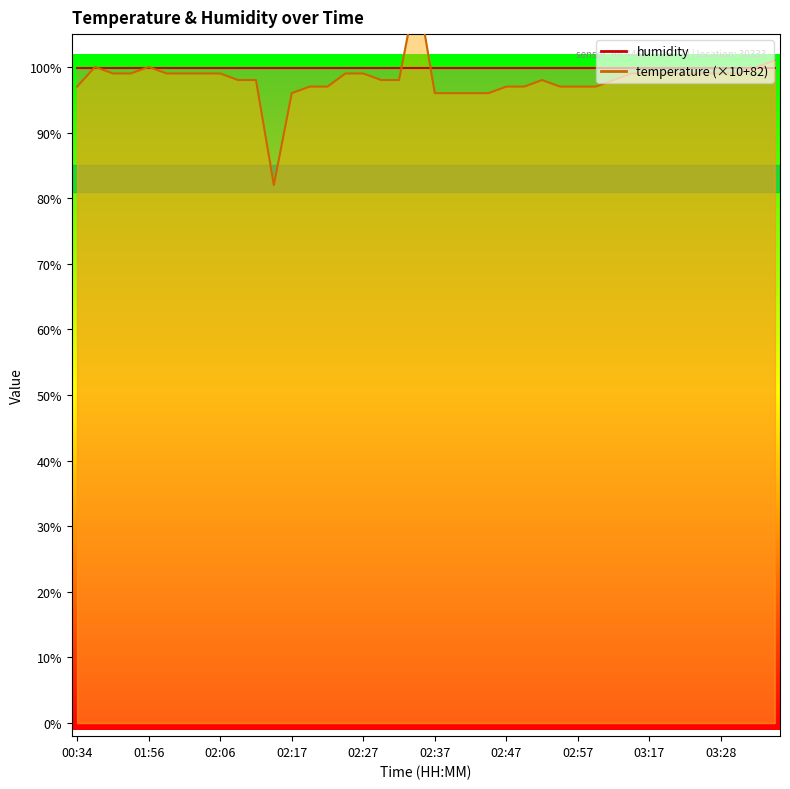

Does the chart have visible grid lines?

No